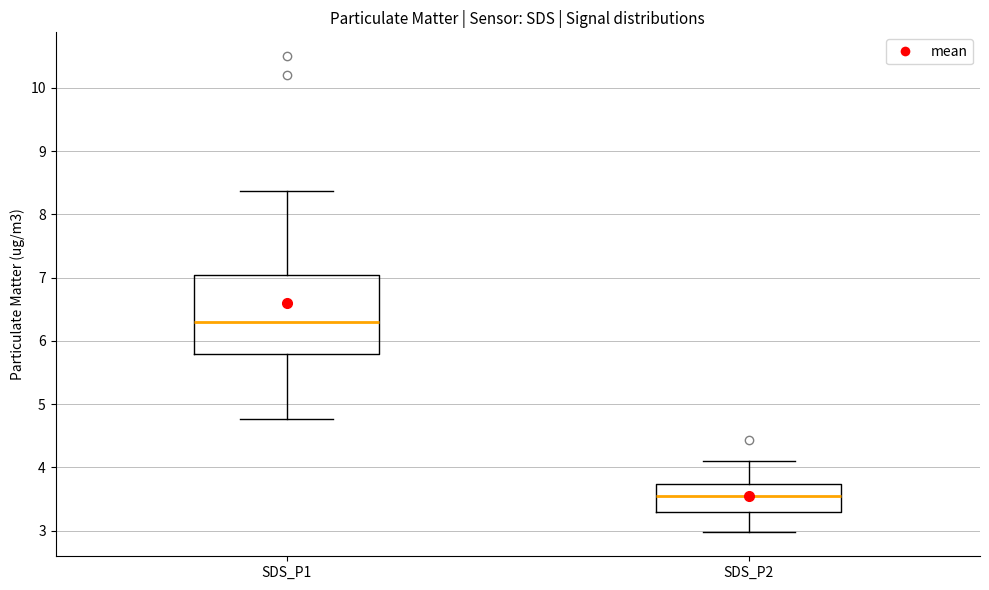

Reading left to right, read every box against the y-axis: the position of its median line, the range the box covers, and the ends of its whiskers. The values are not printed on the chart, so give them approximately, as read against the axis.

SDS_P1: median 6.3, box 5.8 to 7.0, whiskers 4.8 to 8.4
SDS_P2: median 3.6, box 3.3 to 3.7, whiskers 3.0 to 4.1